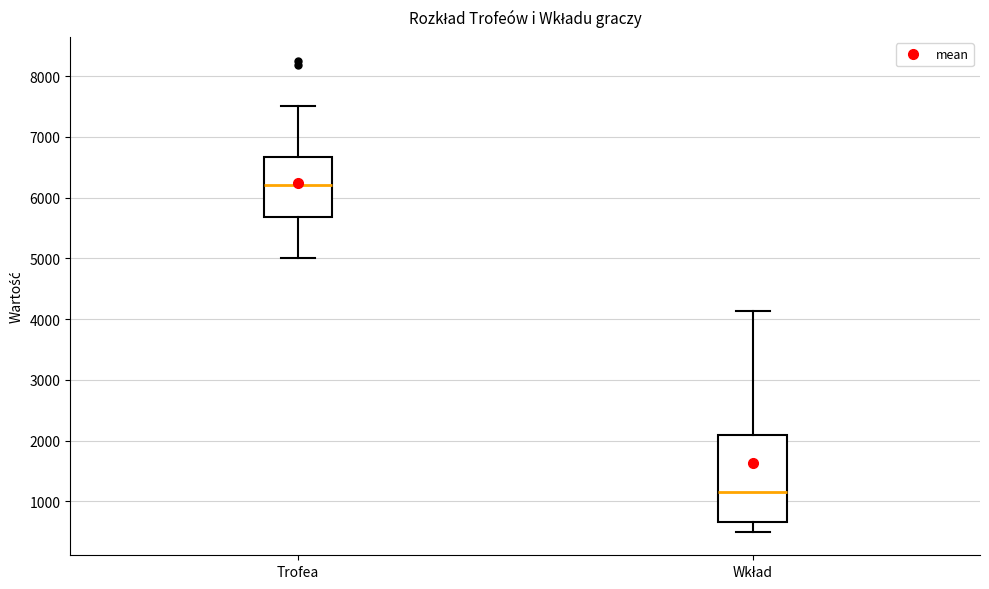

Which box's median line is the highest?

Trofea